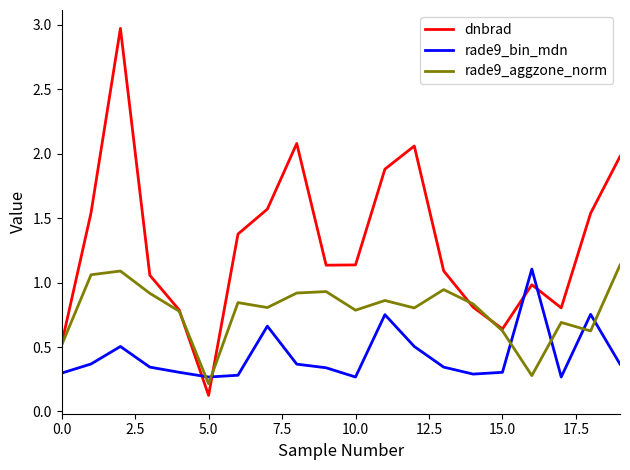

Which series ends up on top after the final intersection of rade9_bin_mdn and dnbrad?

dnbrad